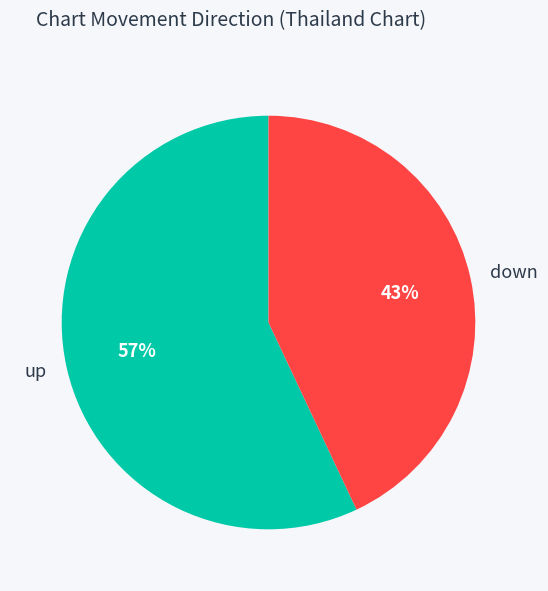

Do up and down together represent more than half of the pie?

Yes